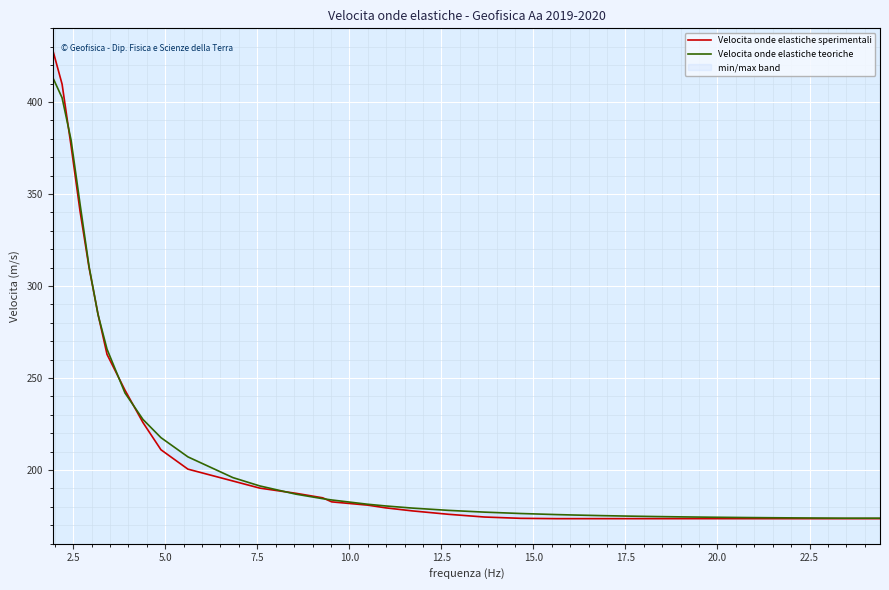

How many values in the Velocita onde elastiche teoriche series are below 180?

17